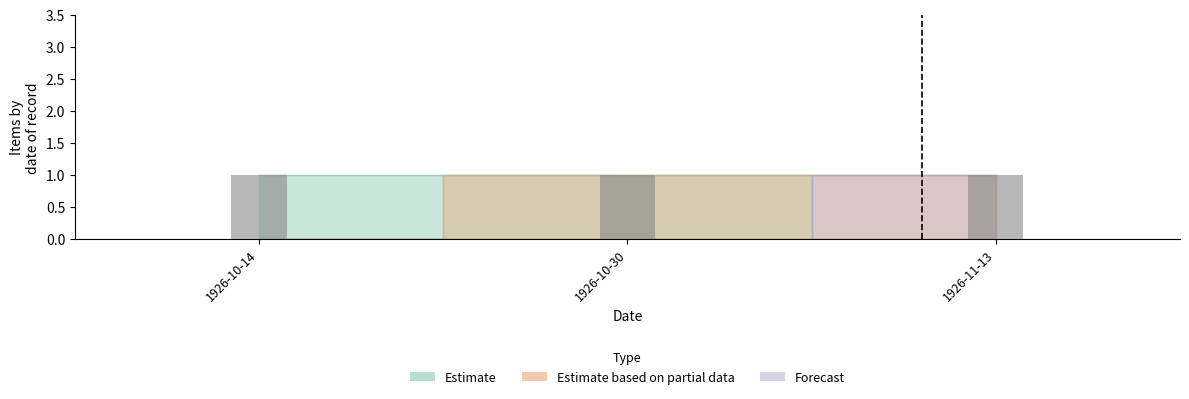

At how many categories does at least one series exceed 0?

3